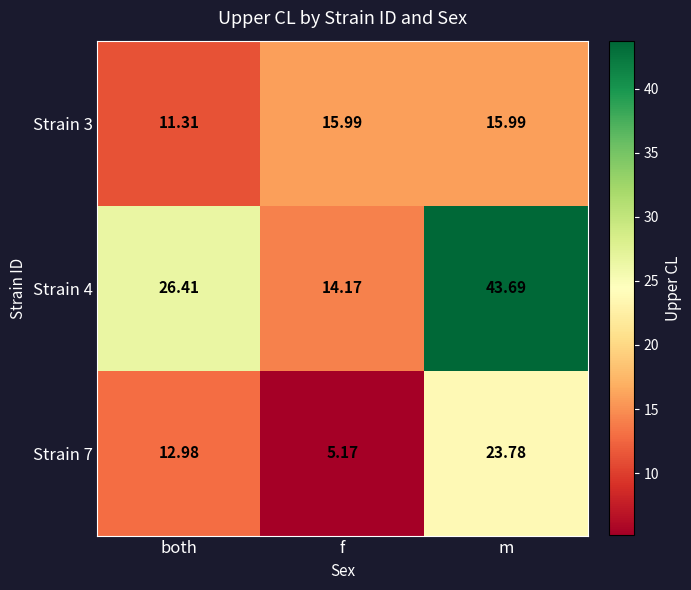

How many data points does each series have?

3